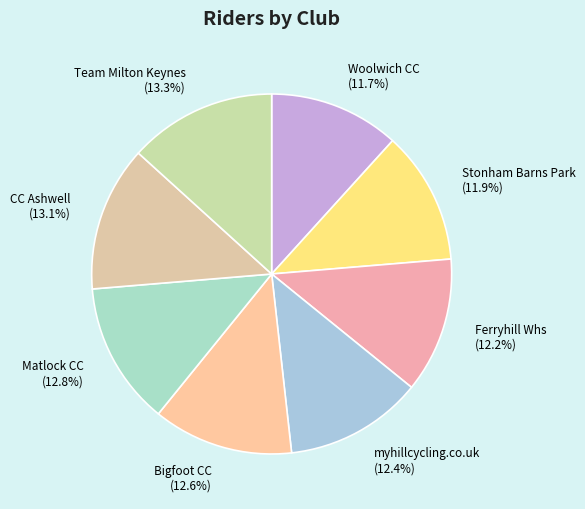

What is the total percentage of Ferryhill Whs and Woolwich CC?

23.9%